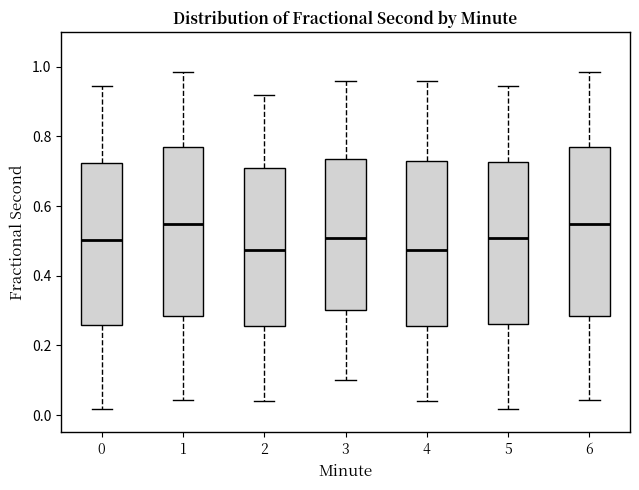

Where does the upper whisker of the box at x = 1 end on the y-axis? The values are not printed on the chart, so give them approximately, as read against the axis.

0.98